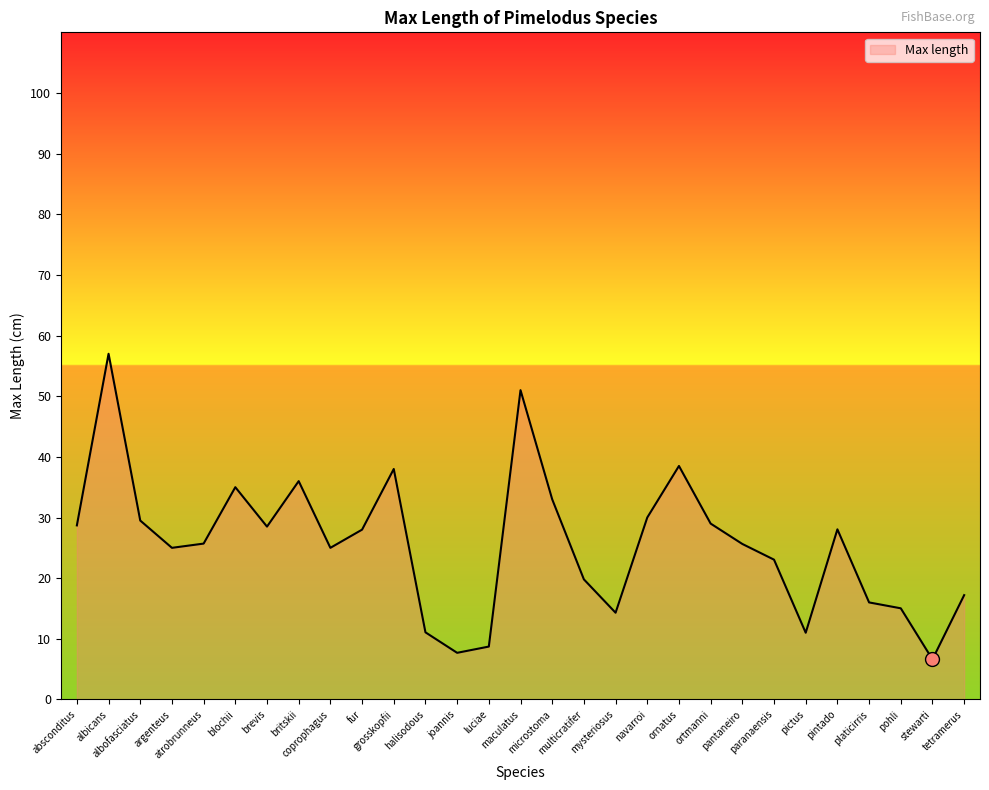

What is the smallest value displayed?

6.6